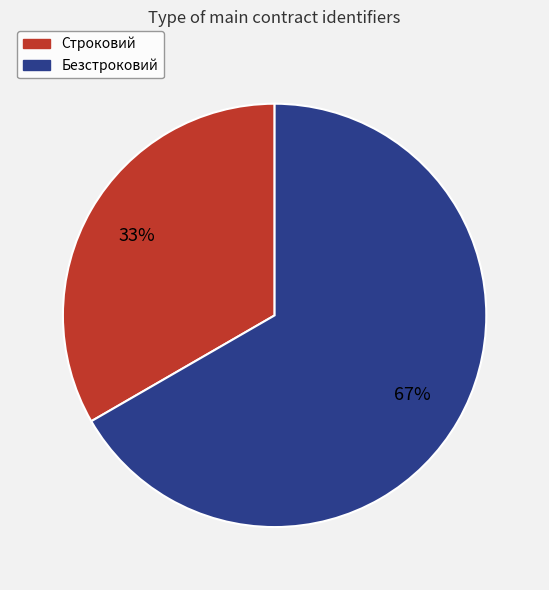

To the nearest percent, what is the average slice percentage?

50%